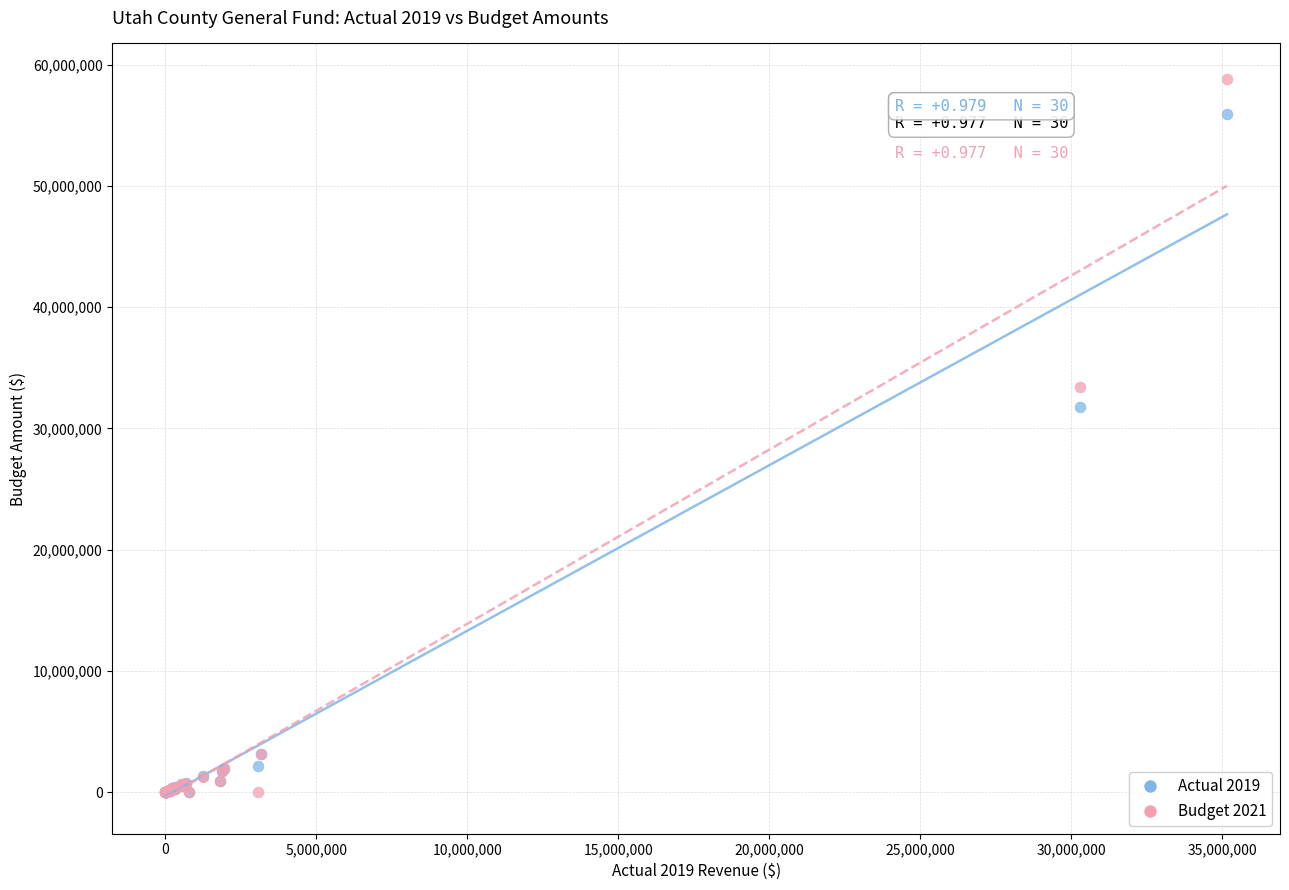

Across all series, what Y value is closest to 29400000?

31760253